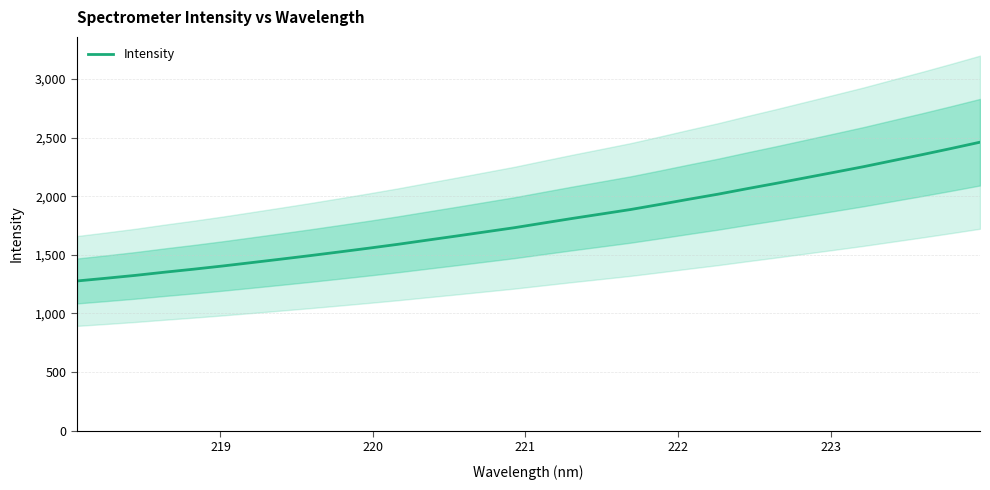

How many series are shown in this chart?

1